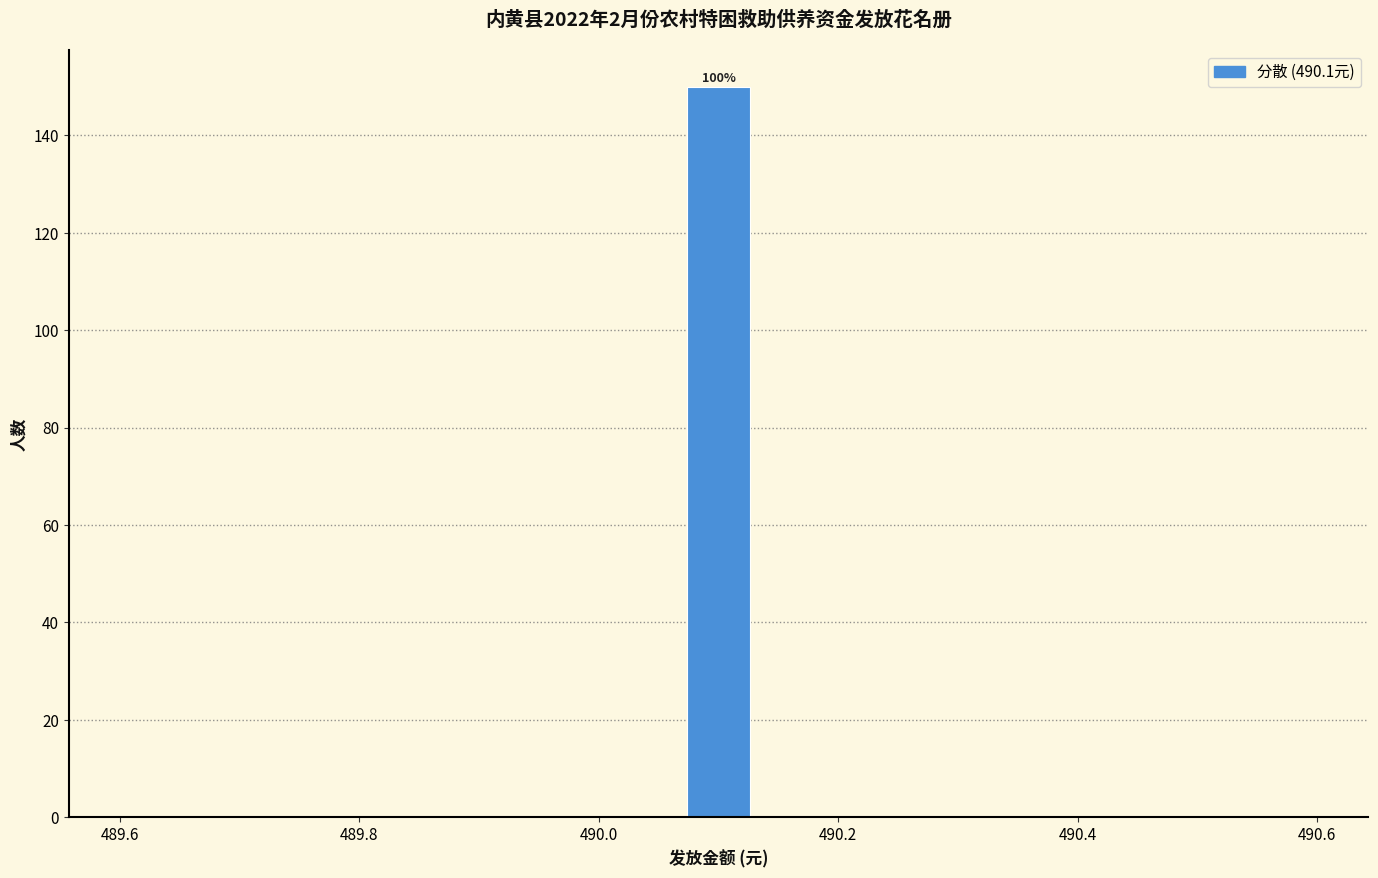

Read against the x-axis, roughly where is the centre of the tallest bar?

490.10